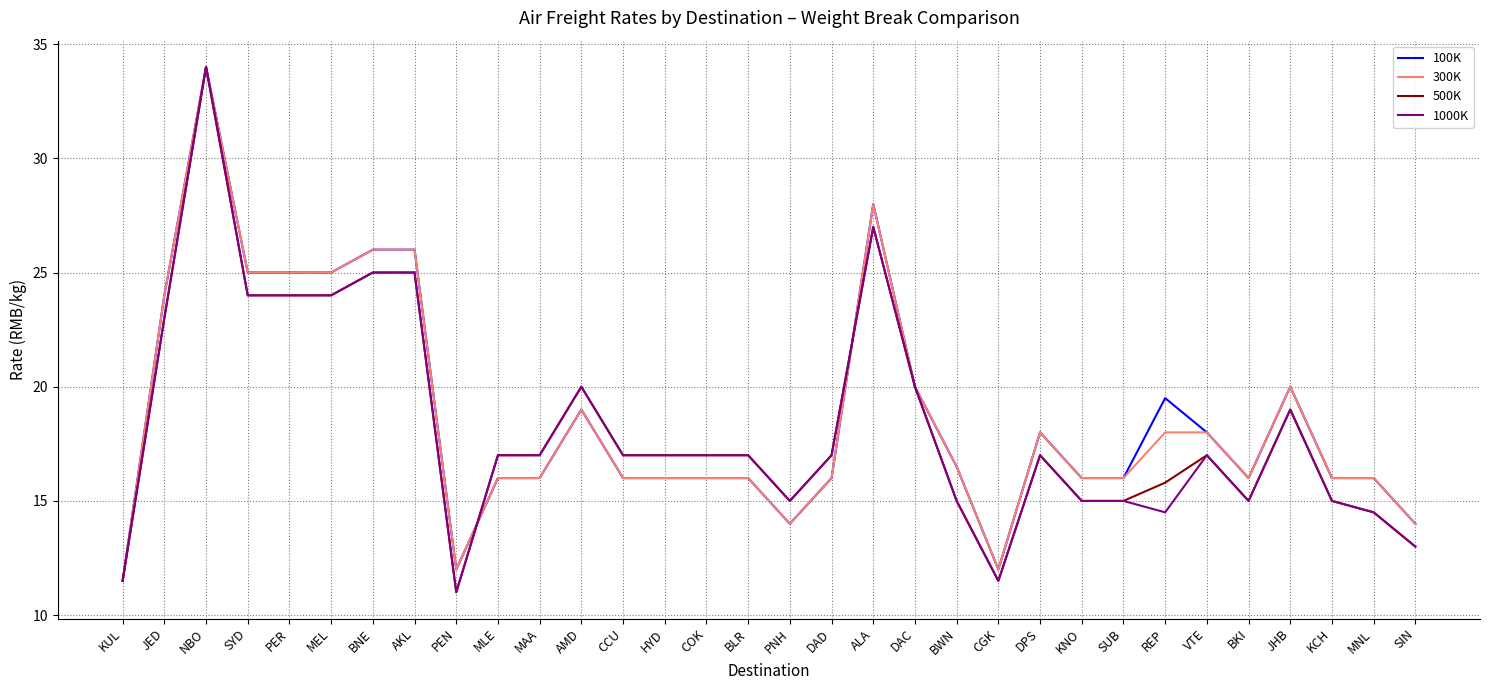

What is the approximate value of 100K at PNH?

14.0